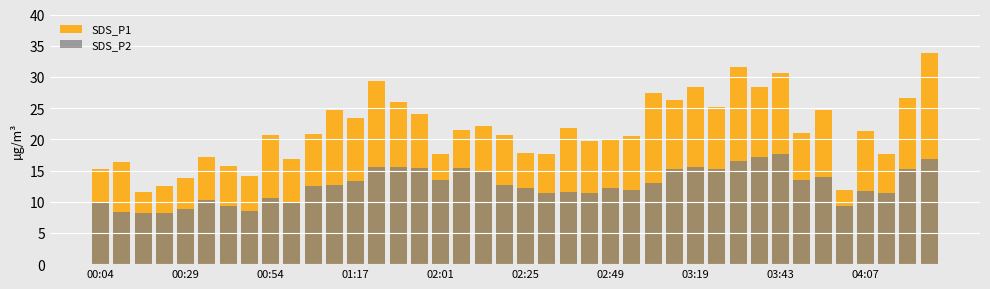

What is the maximum value shown in the chart?

33.9